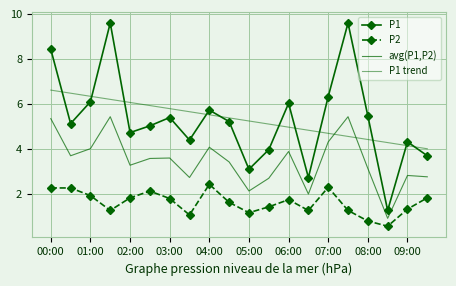

Reading right to left, list all the values displayed in this chart.

P1: 3.7	4.3	1.3	5.5	9.6	6.3	2.7	6.0	4.0	3.1	5.2	5.7	4.4	5.4	5.0	4.7	9.6	6.1	5.1	8.4
P2: 1.8	1.3	0.6	0.8	1.3	2.3	1.3	1.8	1.4	1.2	1.6	2.4	1.1	1.8	2.1	1.8	1.3	1.9	2.3	2.3
avg(P1,P2): 2.8	2.8	0.9	3.1	5.4	4.3	2.0	3.9	2.7	2.1	3.4	4.1	2.7	3.6	3.6	3.3	5.4	4.0	3.7	5.3
P1 trend: 4.0	4.1	4.3	4.4	4.6	4.7	4.8	5.0	5.1	5.2	5.4	5.5	5.7	5.8	5.9	6.1	6.2	6.3	6.5	6.6